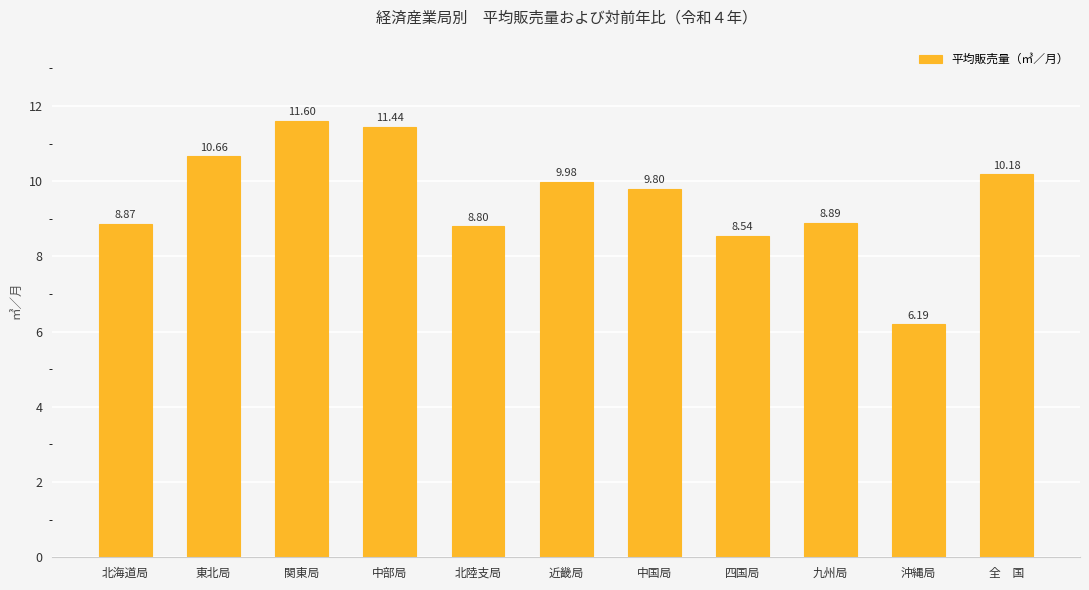

Reading right to left, what are all the values shown in this chart?

全　国=10.2	沖縄局=6.2	九州局=8.9	四国局=8.5	中国局=9.8	近畿局=10.0	北陸支局=8.8	中部局=11.4	関東局=11.6	東北局=10.7	北海道局=8.9